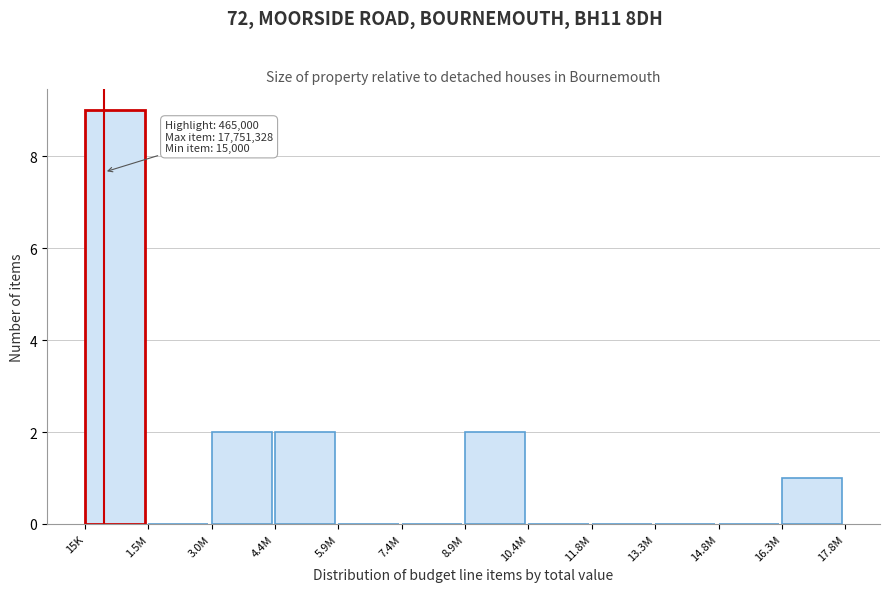

Reading left to right, what are all the values shown in this chart?

15K=9	1.5M=0	3.0M=2	4.4M=2	5.9M=0	7.4M=0	8.9M=2	10.4M=0	11.8M=0	13.3M=0	14.8M=0	16.3M=1